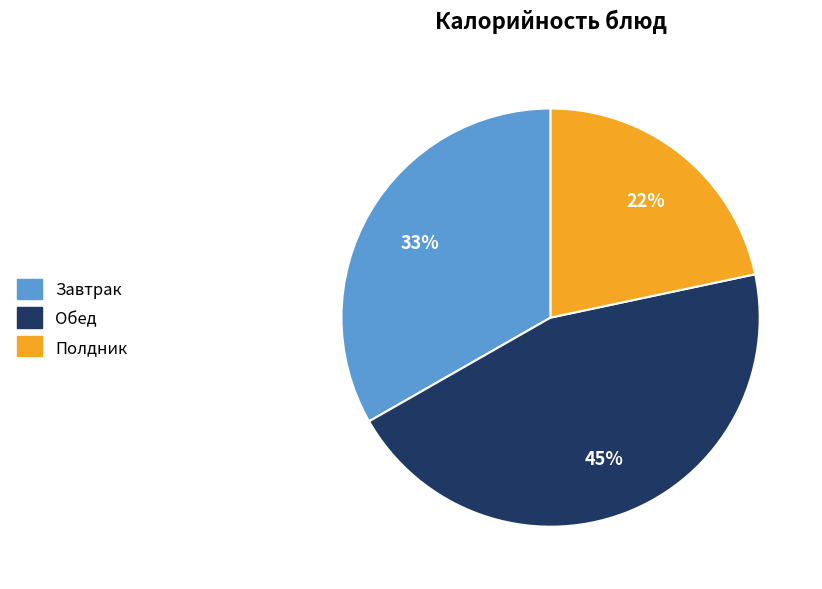

To the nearest percent, what is the average slice percentage?

33%